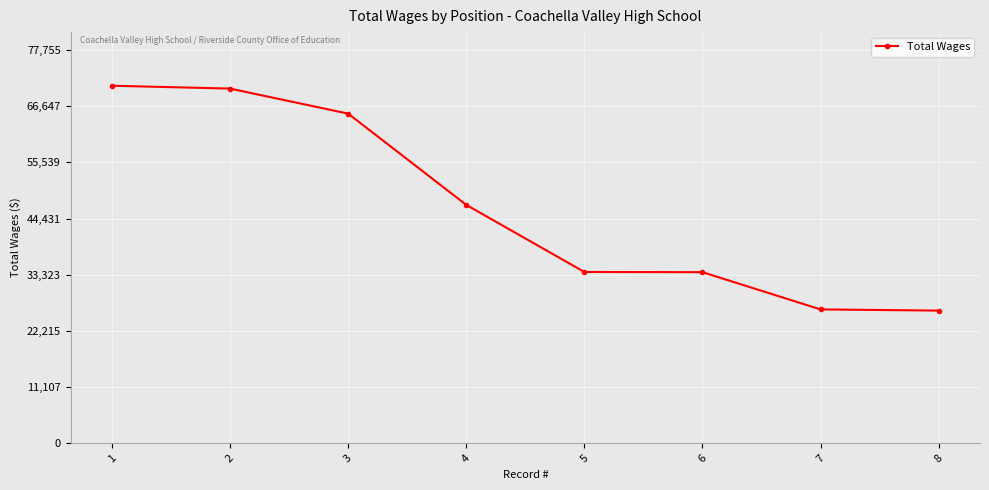

Between 6 and 4, which is larger?

4